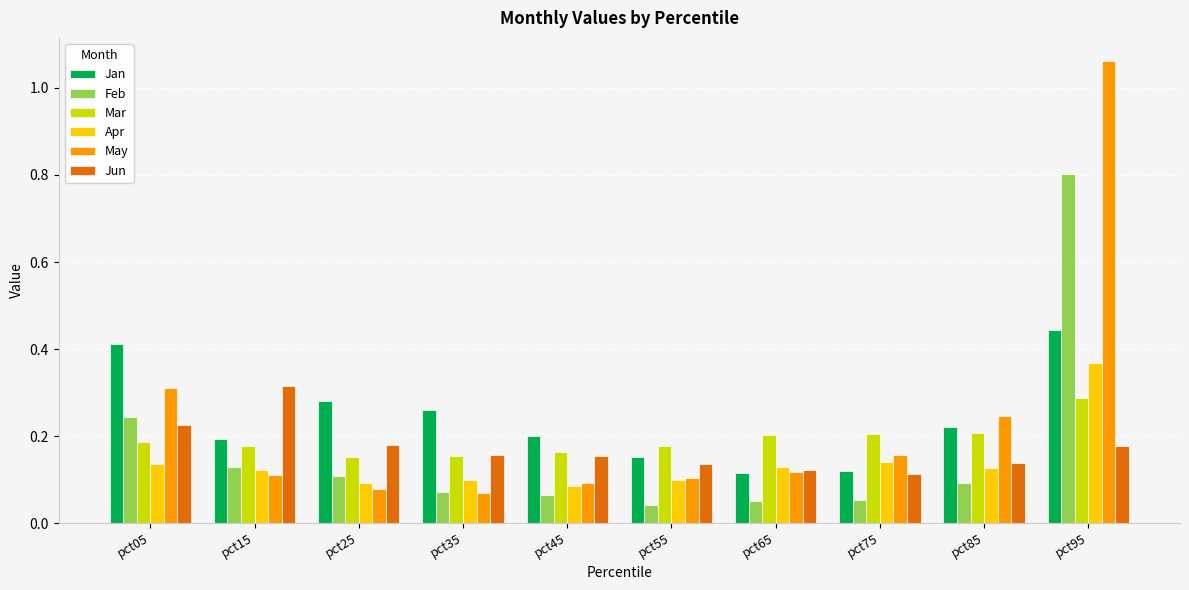

At which label is Jun closest to 0?

pct75